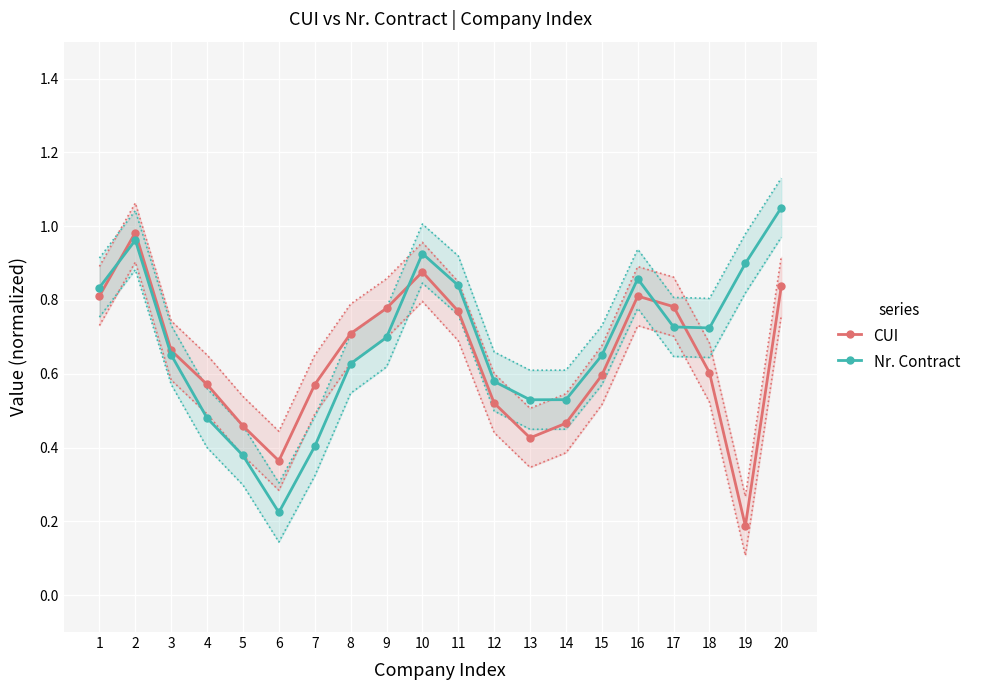

Where do Nr. Contract and CUI first cross each other?

1 and 2